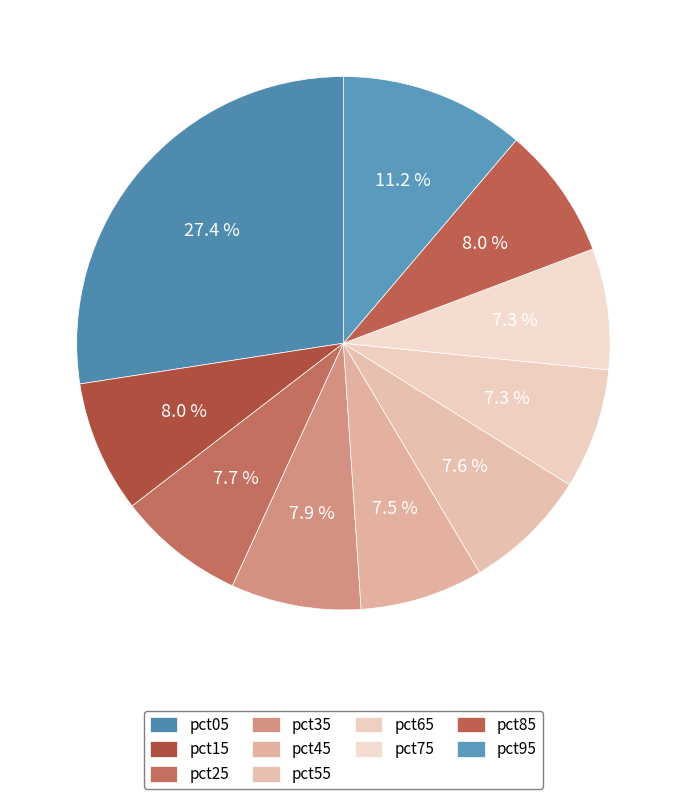

How many slices are in this pie chart?

10